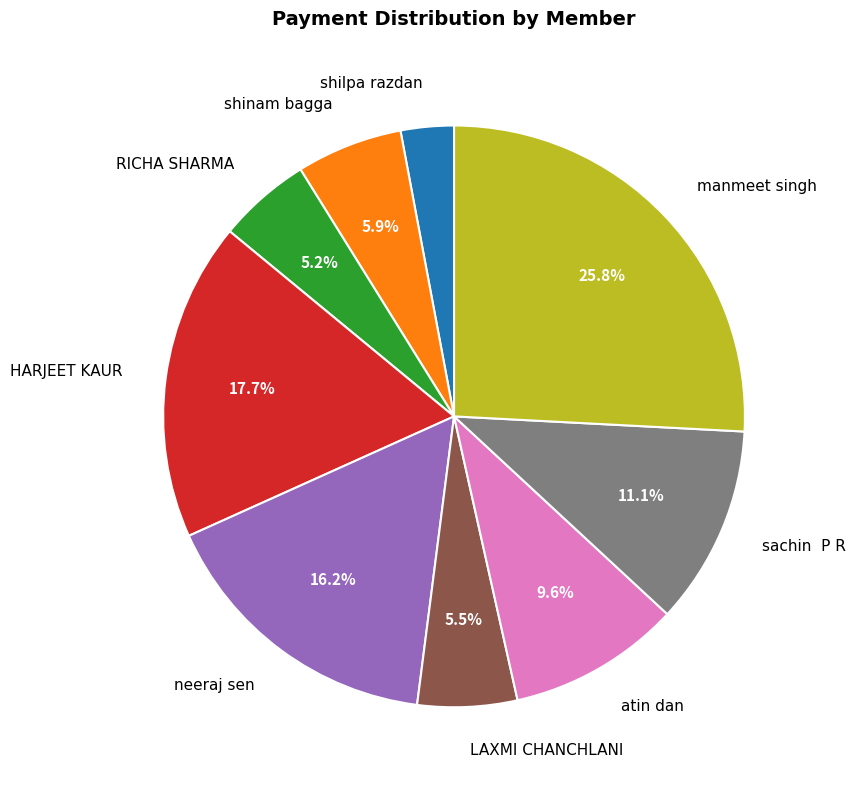

The HARJEET KAUR slice represents 4% of the pie. True or false?

False